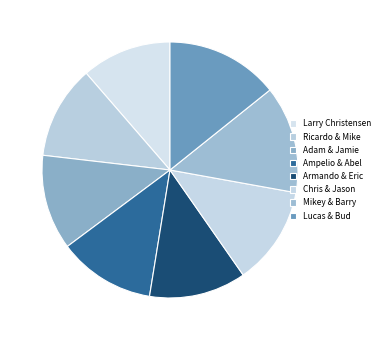

Count the number of slices in the pie.

8